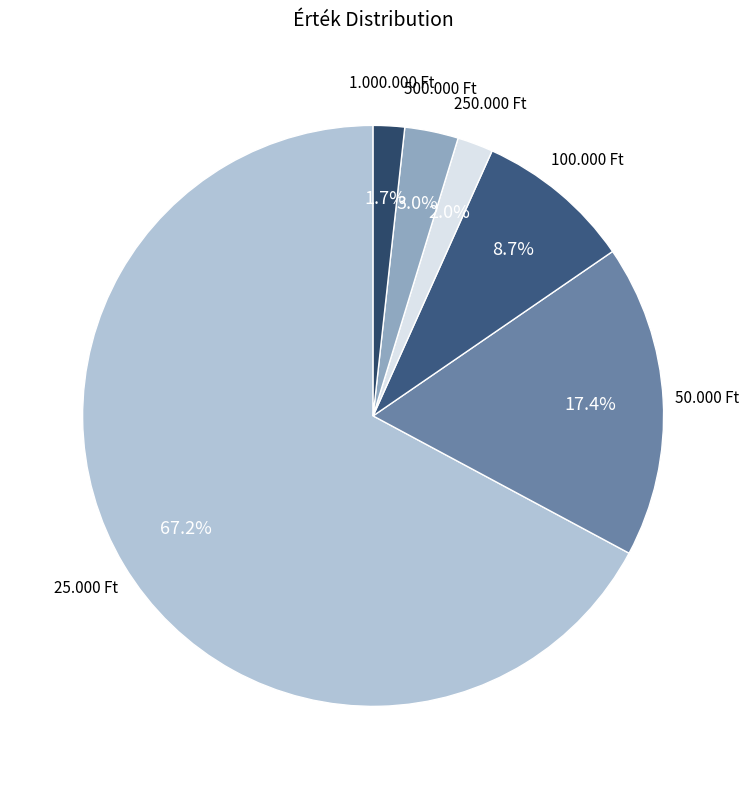

What is the total percentage of 500.000 Ft and 100.000 Ft?

11.7%